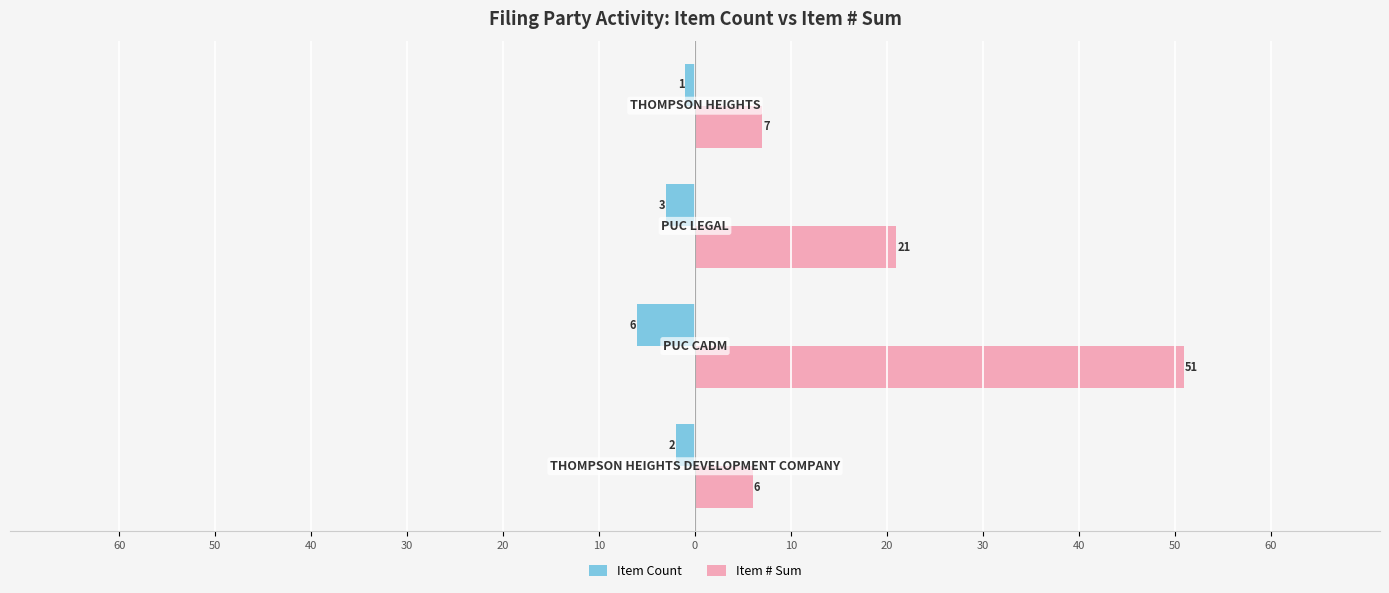

What are all the series names shown in the legend?

Item Count, Item # Sum